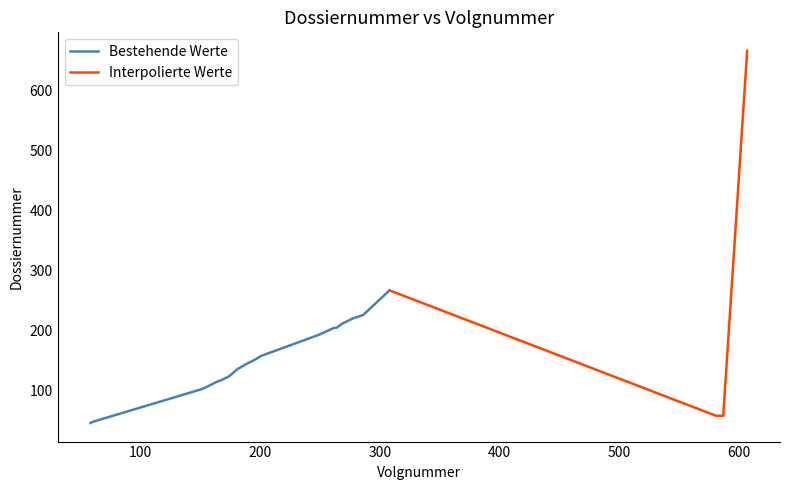

The value of Volgnummer at 182 is 282. True or false?

False